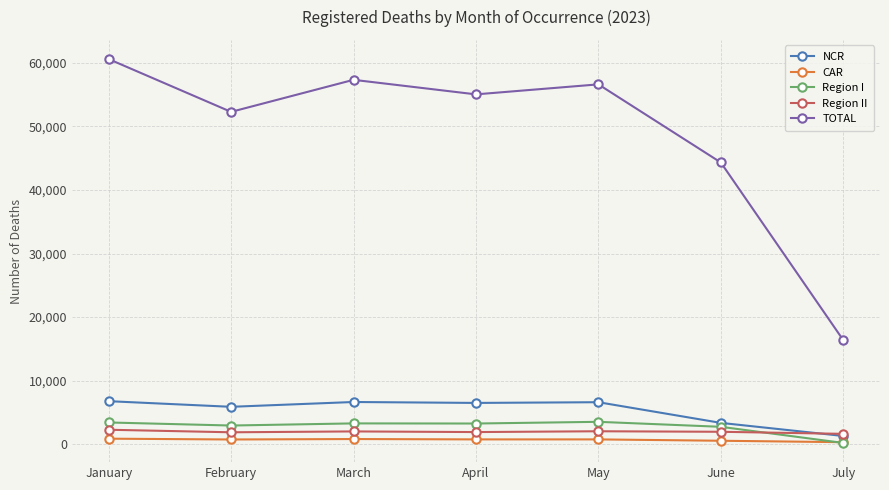

What is the minimum value for Region II?

1642